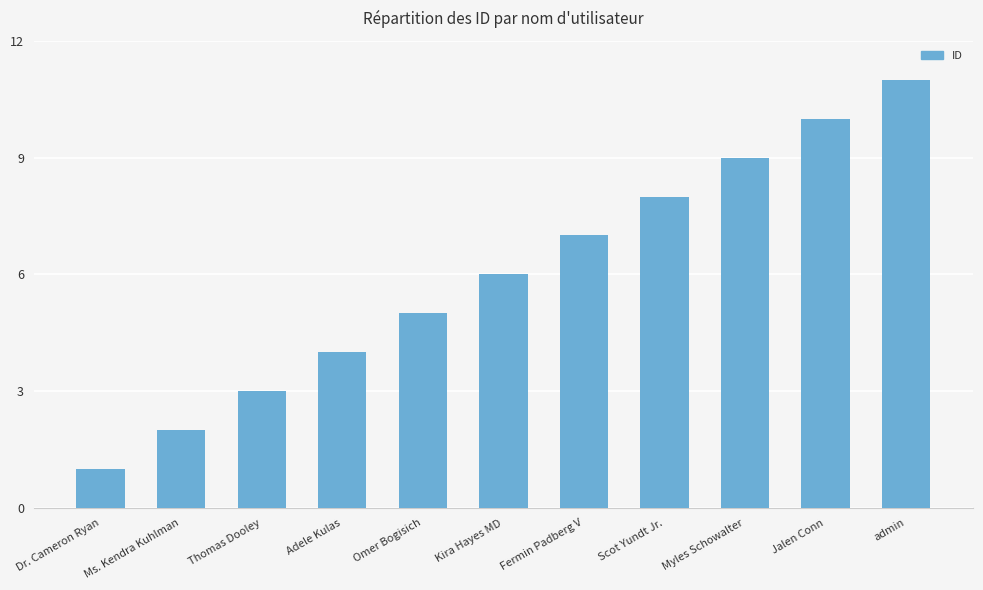

At which label is the value closest to 6?

Kira Hayes MD